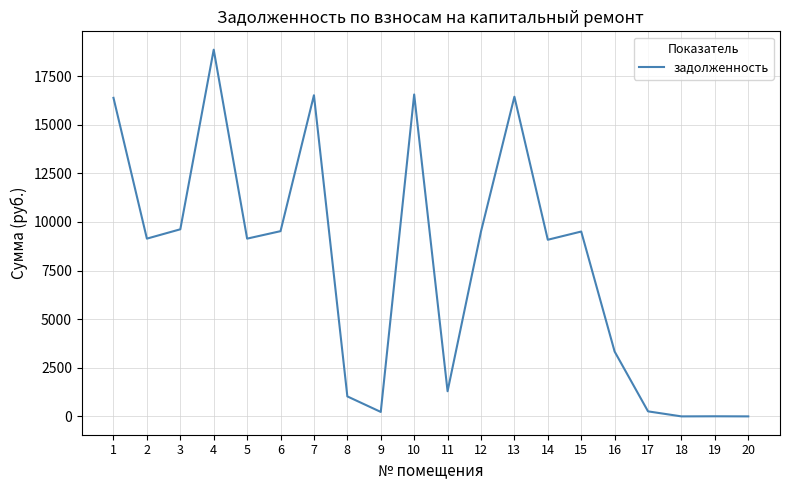

What is the change in value from 7 to 15?

-7008.0